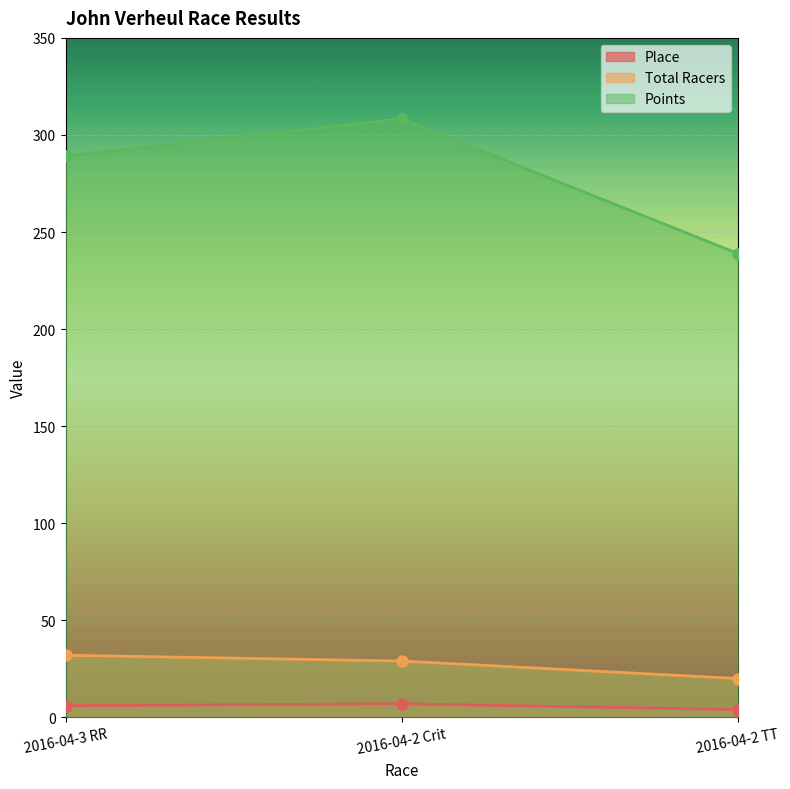

What value does the Total Racers series have at 2016-04-2 Crit?

29.0